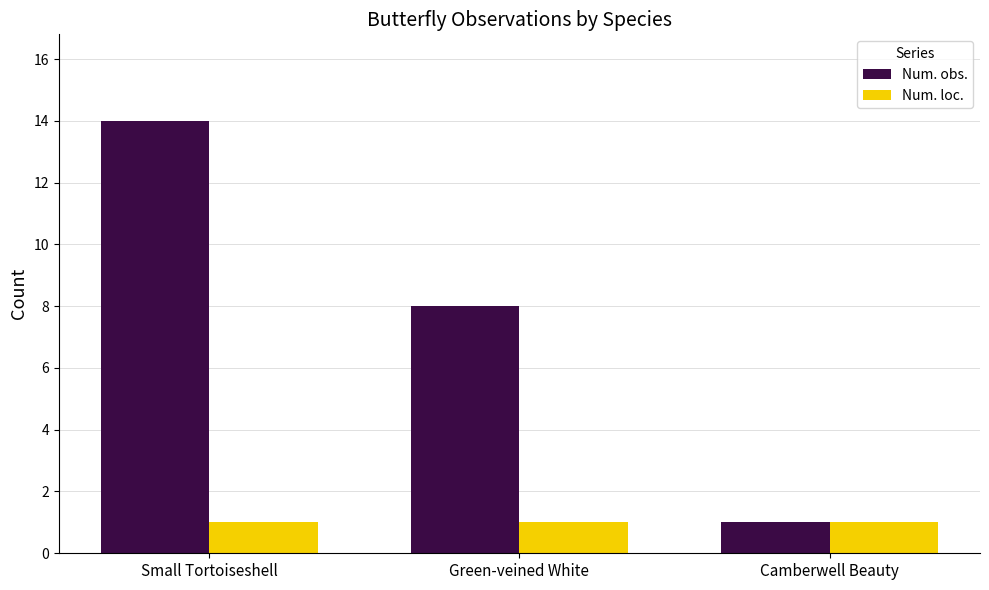

Which label corresponds to the largest value in the chart?

Small Tortoiseshell